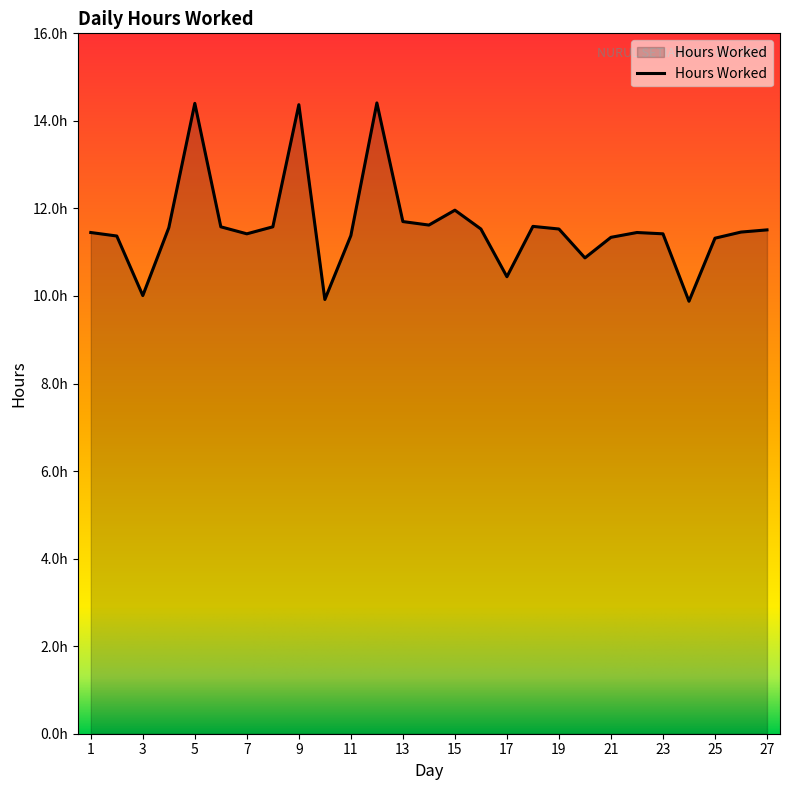

Does the chart have visible grid lines?

No